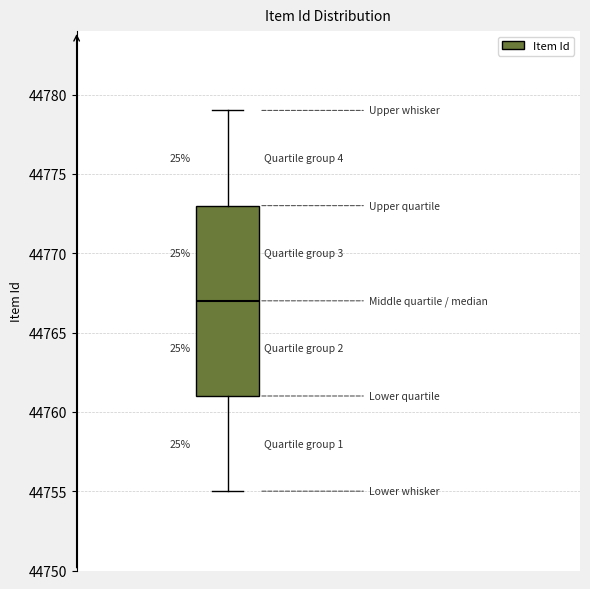

Where does the median line of the box sit on the y-axis? The values are not printed on the chart, so give them approximately, as read against the axis.

44767